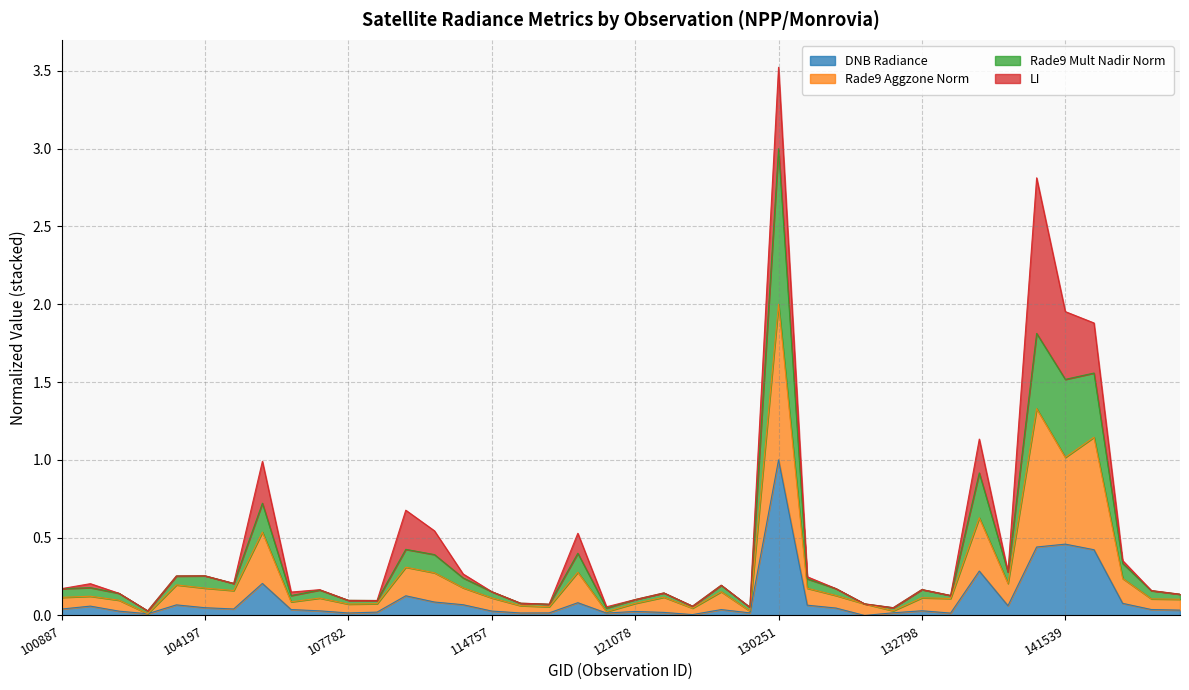

What are all the series names shown in the legend?

DNB Radiance, Rade9 Aggzone Norm, Rade9 Mult Nadir Norm, LI